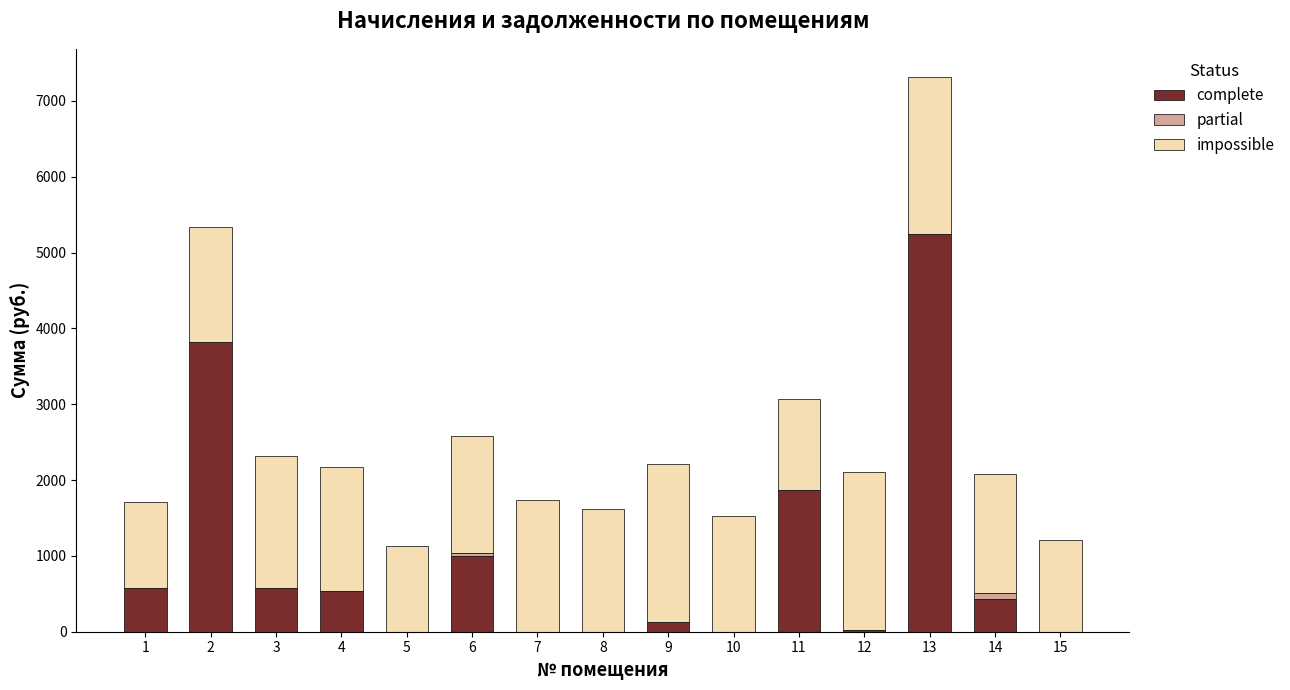

What is the maximum value for complete?

5240.9